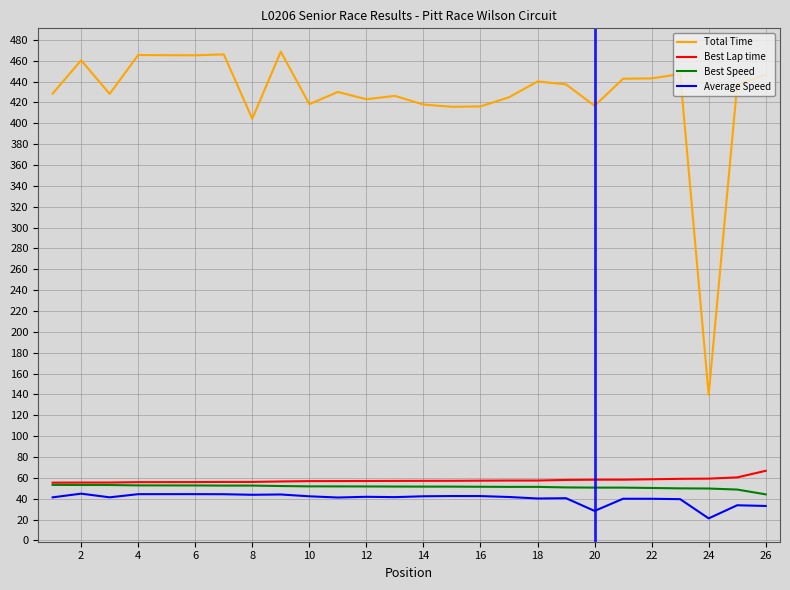

What is the maximum value for Total Time?

468.7